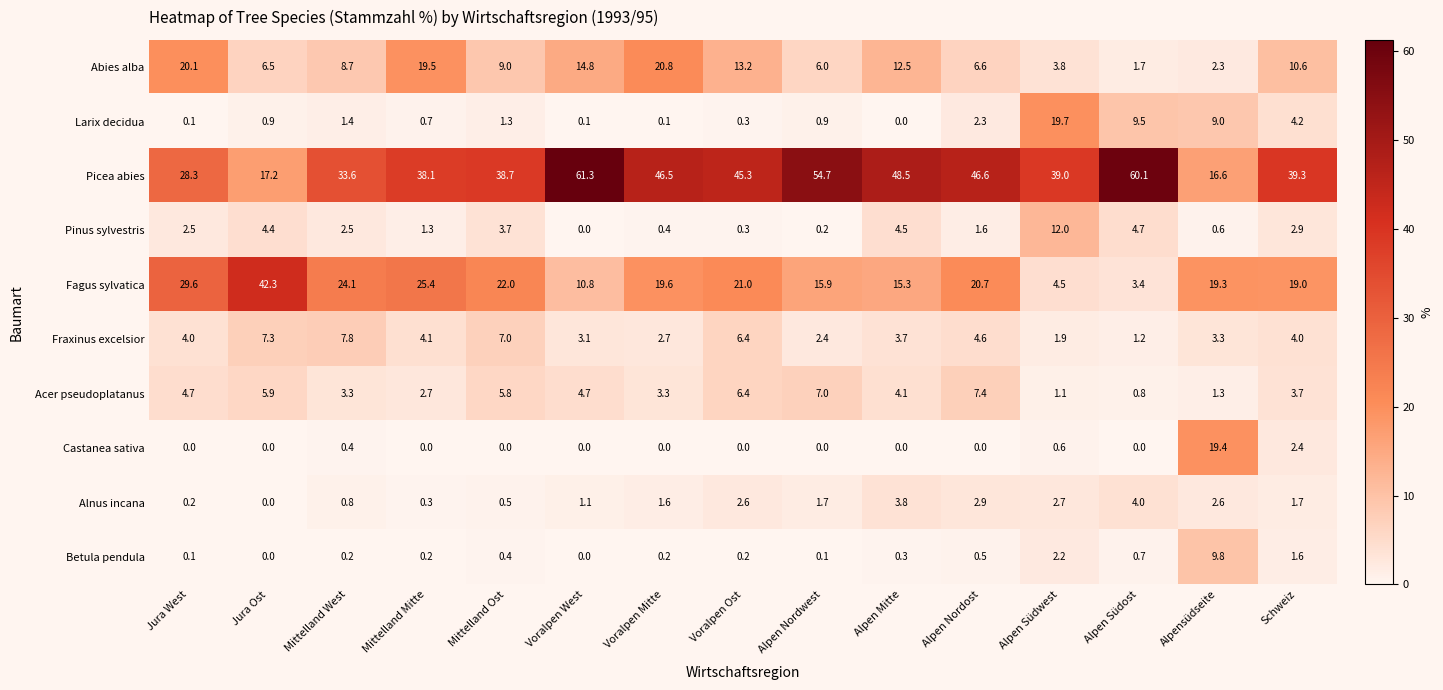

List the series in order of their peak value, lowest first.

Alnus incana, Acer pseudoplatanus, Fraxinus excelsior, Betula pendula, Pinus sylvestris, Castanea sativa, Larix decidua, Abies alba, Fagus sylvatica, Picea abies